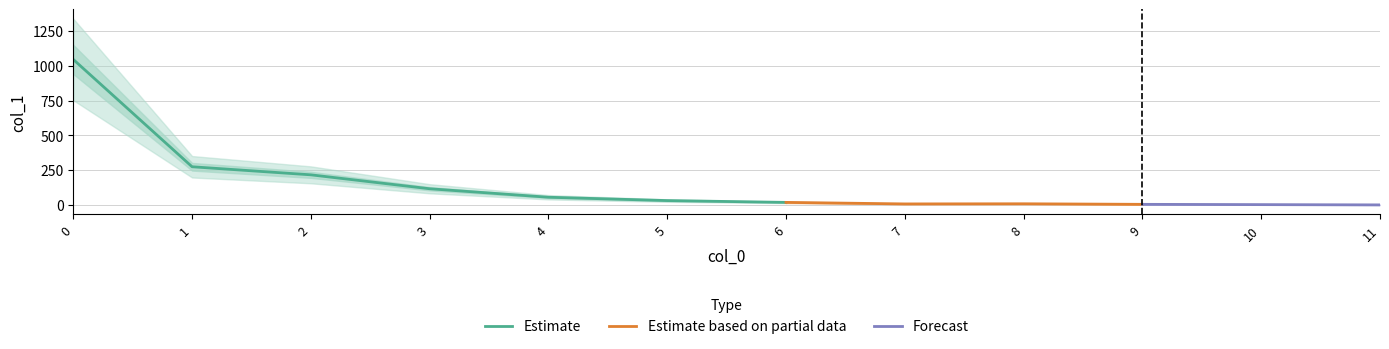

Read the value at 10.

3